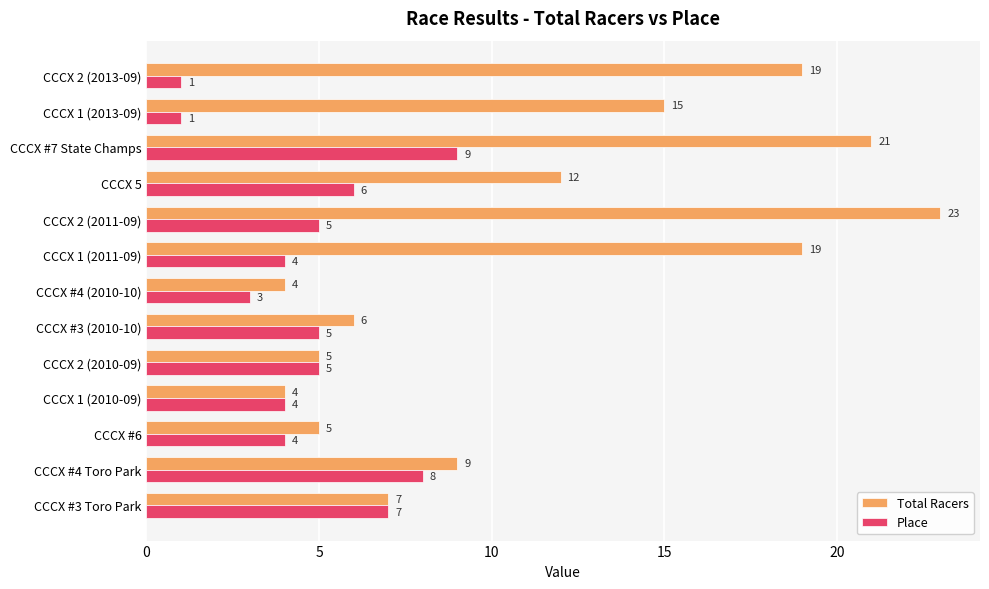

Which series has the widest spread of values?

Total Racers